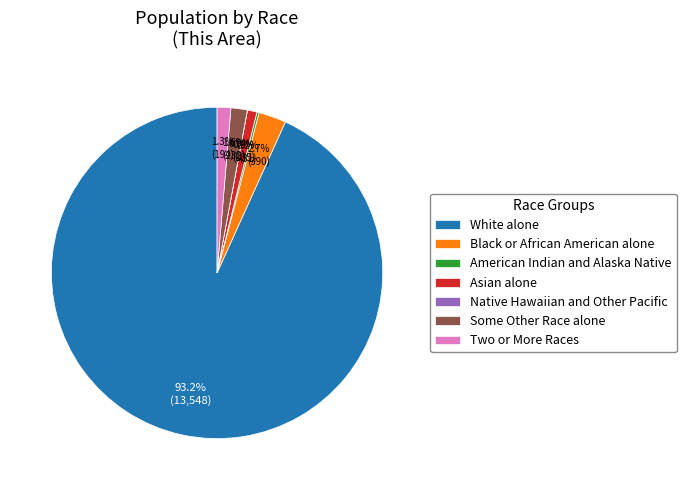

To the nearest percent, what is the average slice percentage?

14%